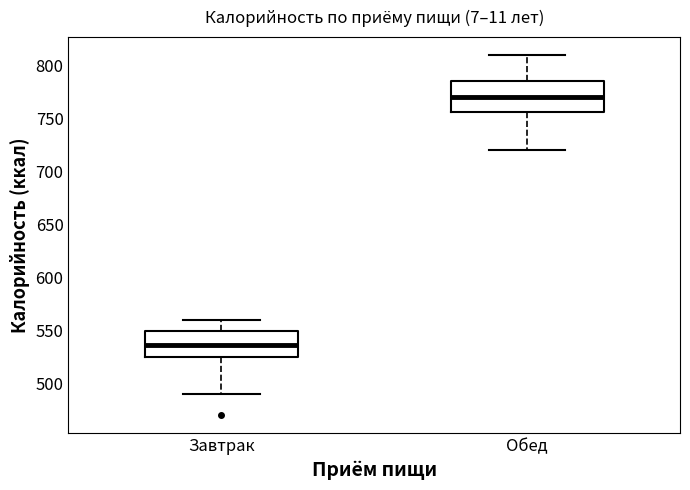

Where does the lower whisker of the box for Обед end on the y-axis? The values are not printed on the chart, so give them approximately, as read against the axis.

720